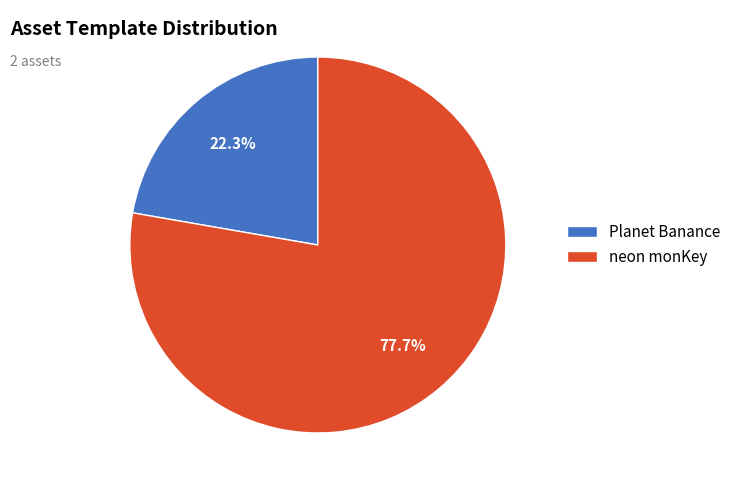

Rank the categories by value from lowest to highest.

Planet Banance, neon monKey